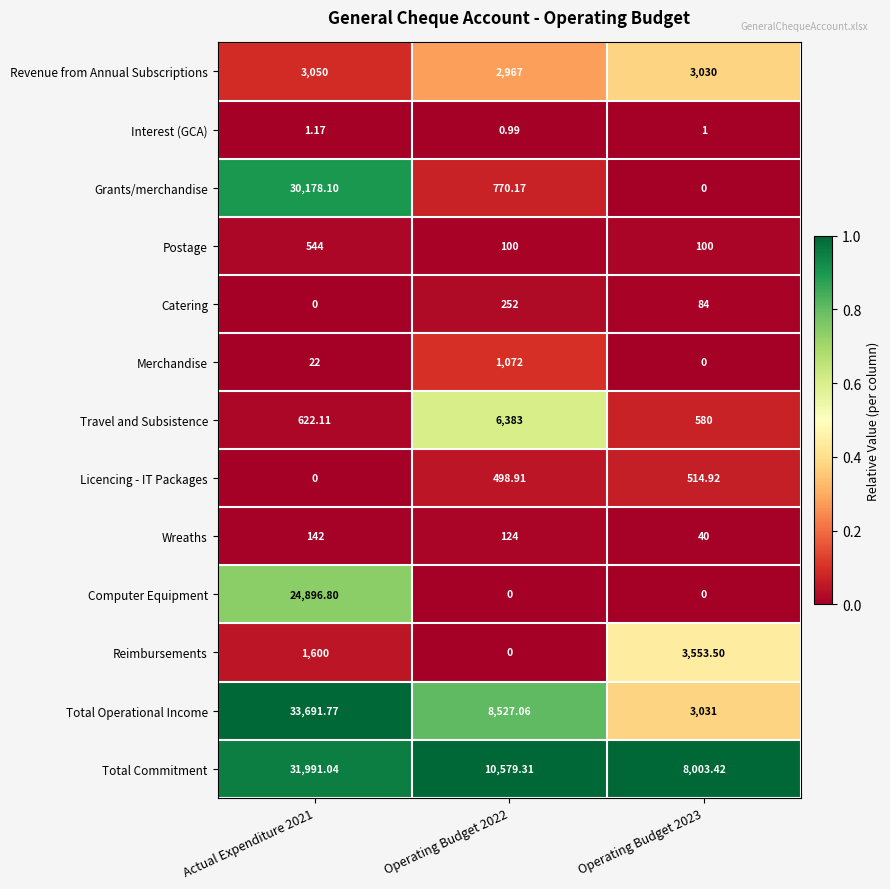

Rank the series by their maximum value, from lowest to highest.

Interest (GCA), Wreaths, Catering, Licencing - IT Packages, Postage, Merchandise, Revenue from Annual Subscriptions, Reimbursements, Travel and Subsistence, Computer Equipment, Grants/merchandise, Total Commitment, Total Operational Income